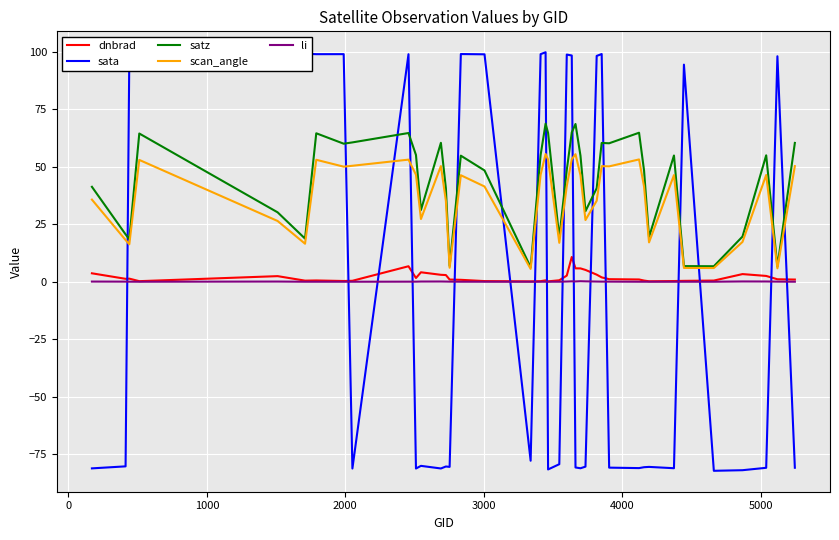

List the series in order of their peak value, lowest first.

li, dnbrad, scan_angle, satz, sata